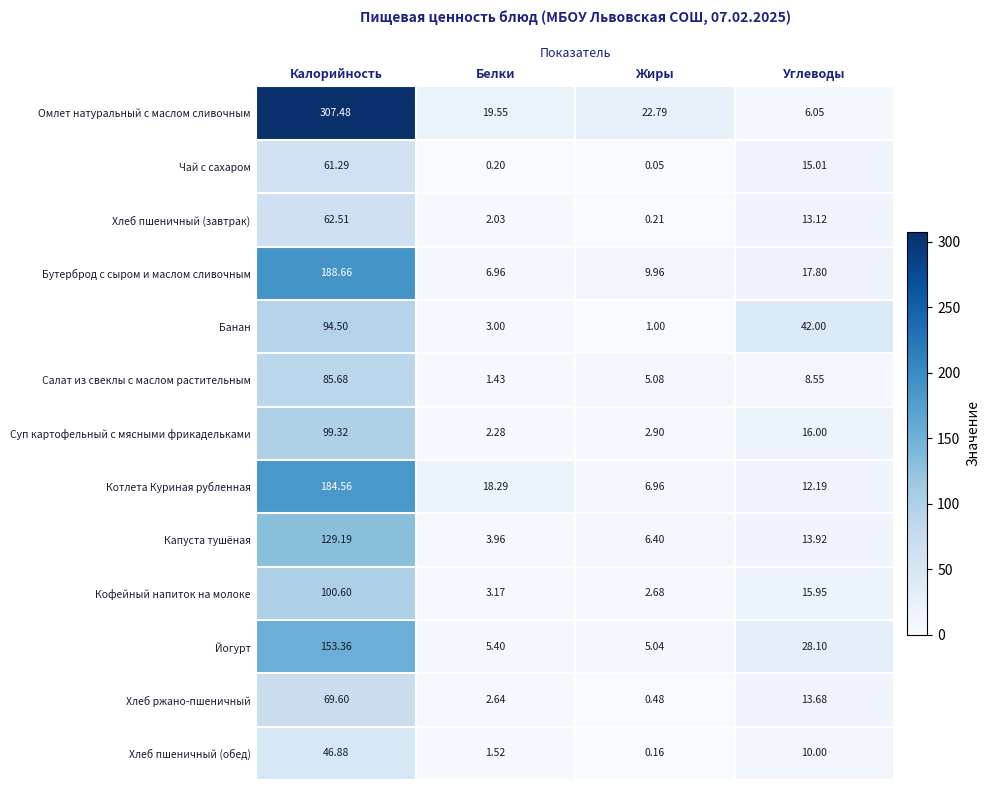

List the series in order of their peak value, highest first.

Омлет натуральный с маслом сливочным, Бутерброд с сыром и маслом сливочным, Котлета Куриная рубленная, Йогурт, Капуста тушёная, Кофейный напиток на молоке, Суп картофельный с мясными фрикадельками, Банан, Салат из свеклы с маслом растительным, Хлеб ржано-пшеничный, Хлеб пшеничный (завтрак), Чай с сахаром, Хлеб пшеничный (обед)